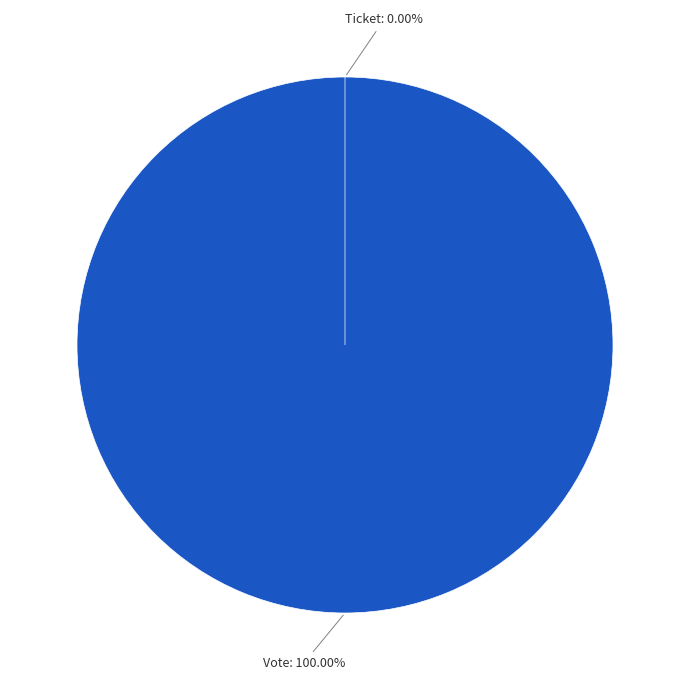

Does Ticket represent more than half of the total?

No